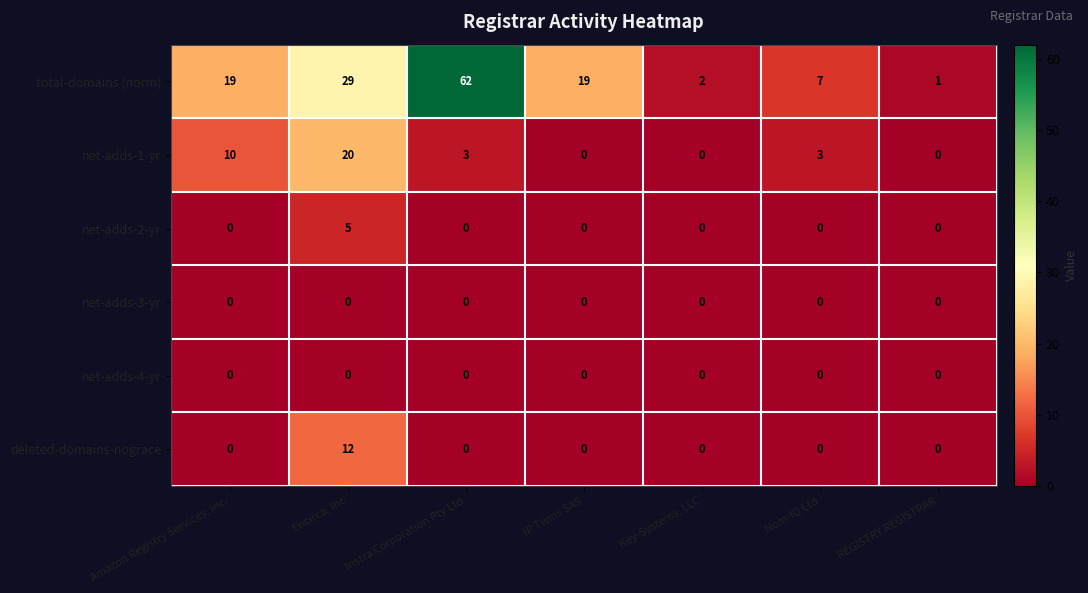

At which category is the sum across all series the highest?

Encirca, Inc